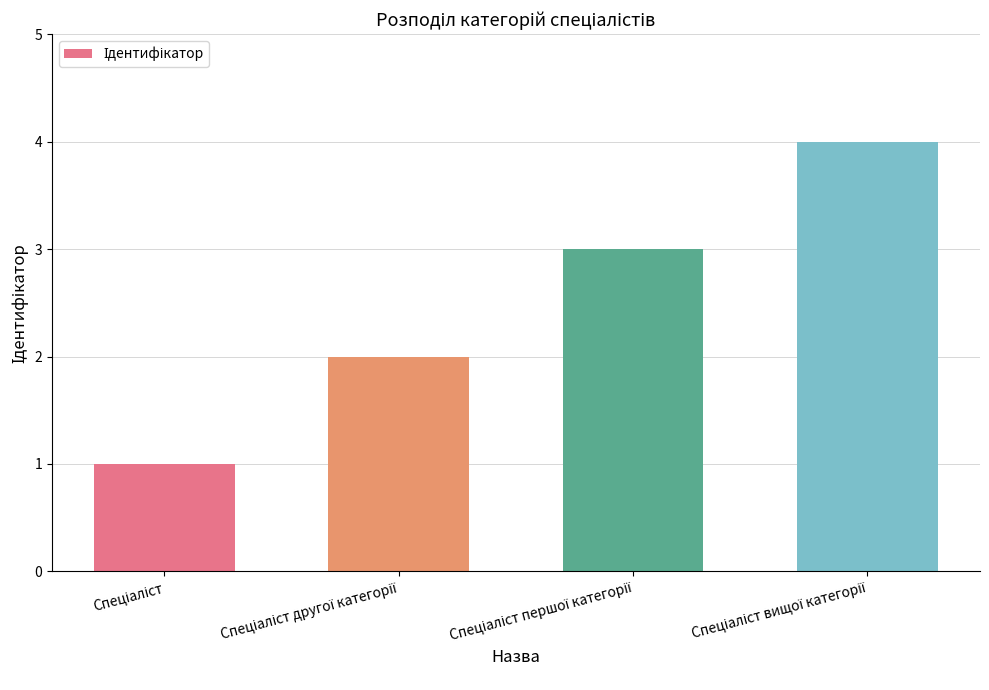

Are the bars horizontal?

No